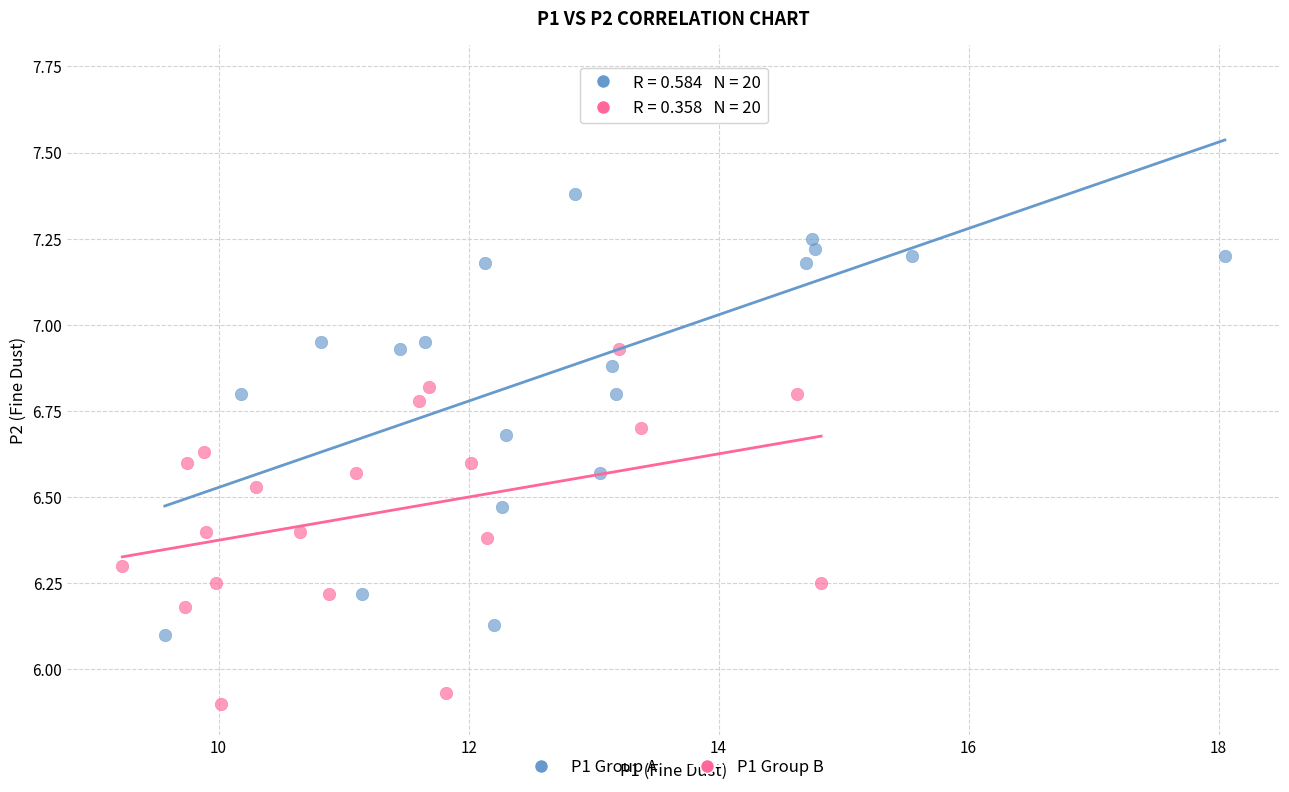

Which series has the largest Y range (max minus min)?

P1 Group A